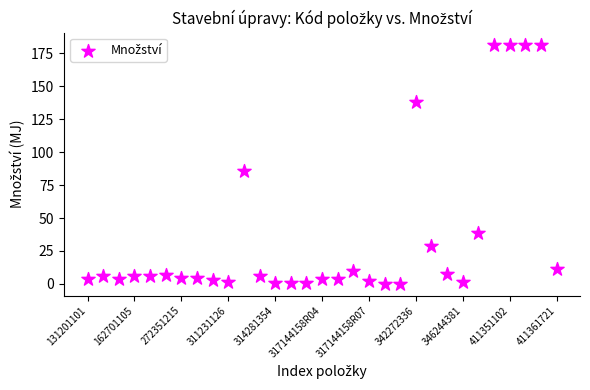

What Y value in the scatter plot is closest to 90?

85.8